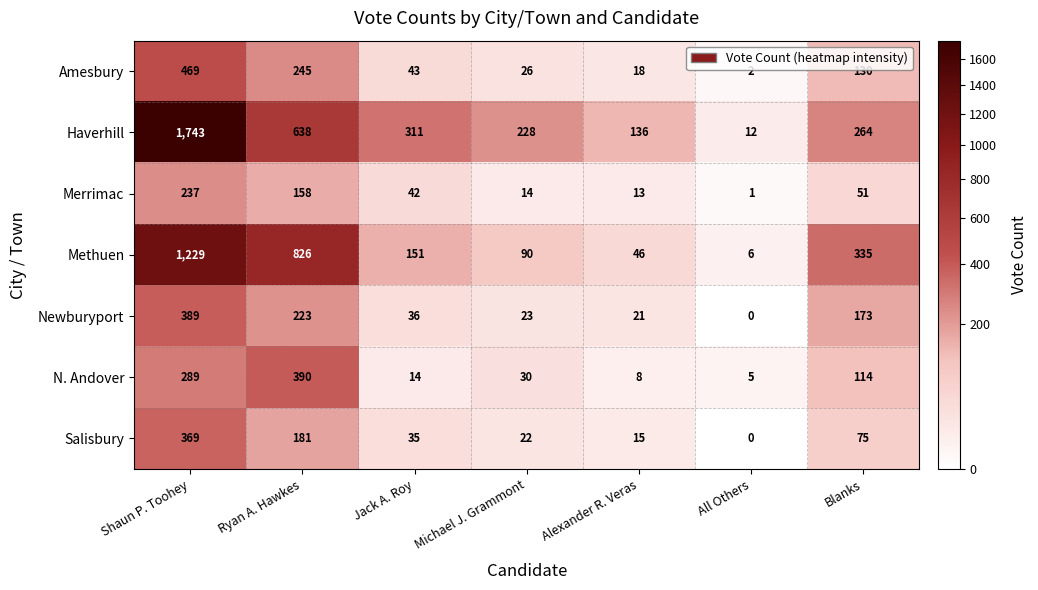

What is the spread (max minus min) of values at Blanks?

284